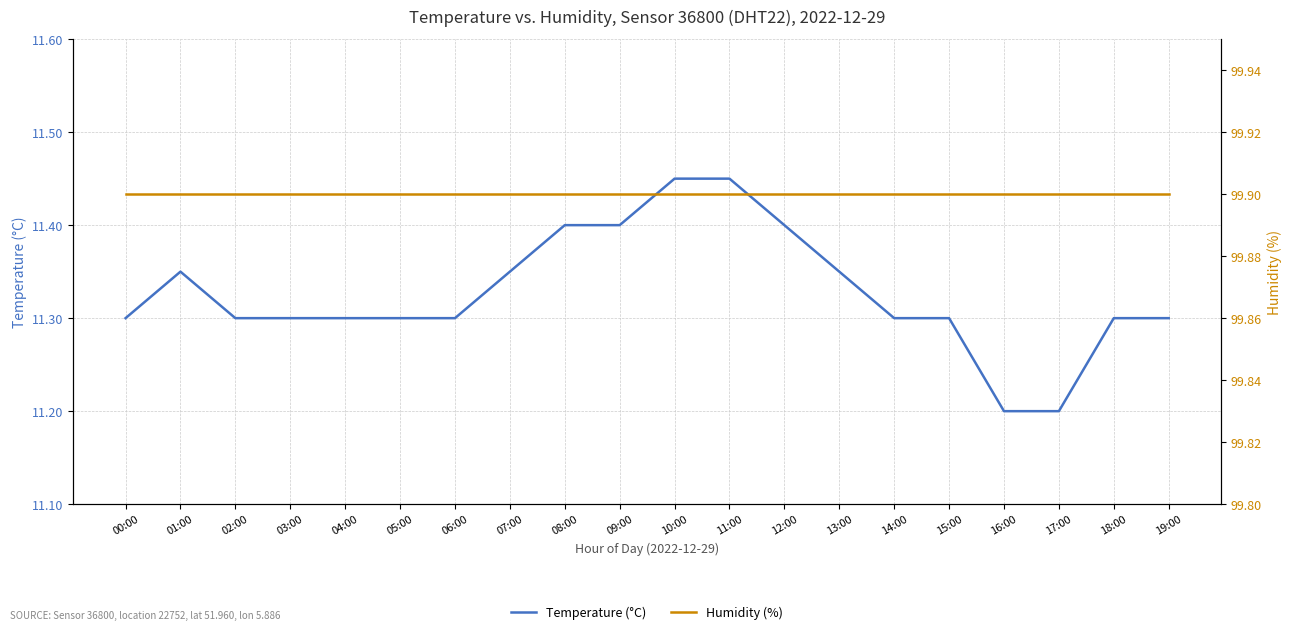

The Humidity (%) series shows 150.0 at 05:00. True or false?

False